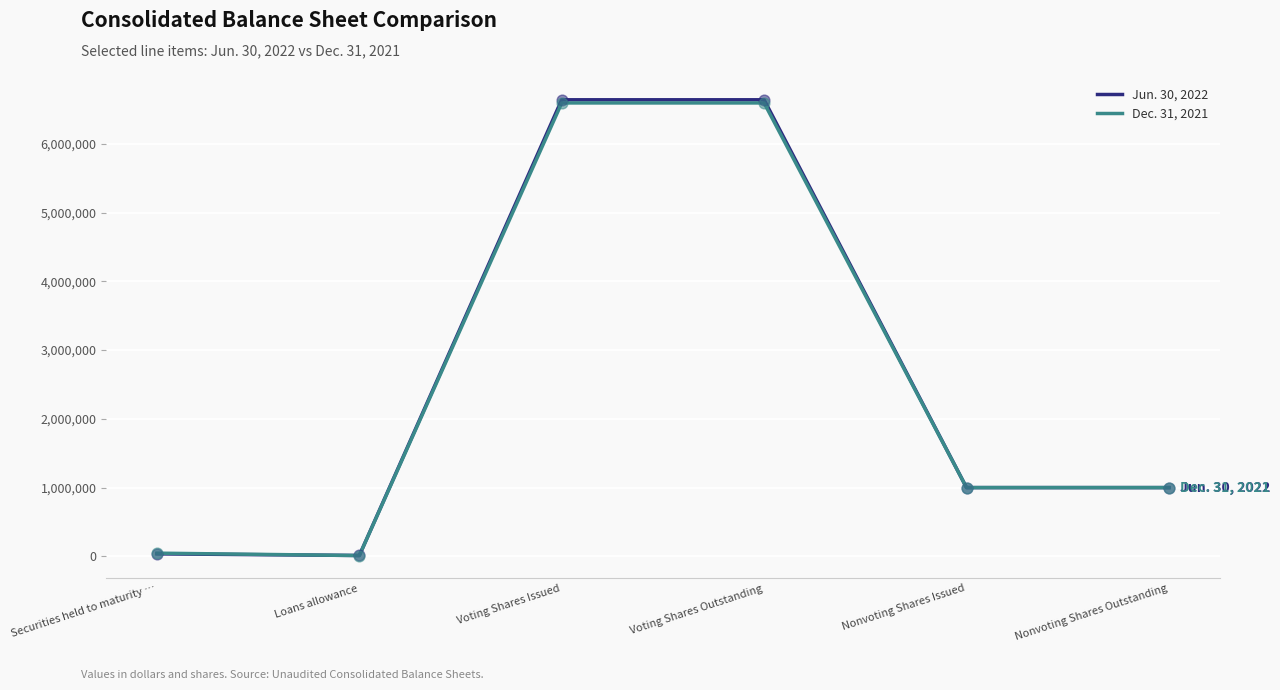

What is the total value across all series at Nonvoting Shares Outstanding?

2000000